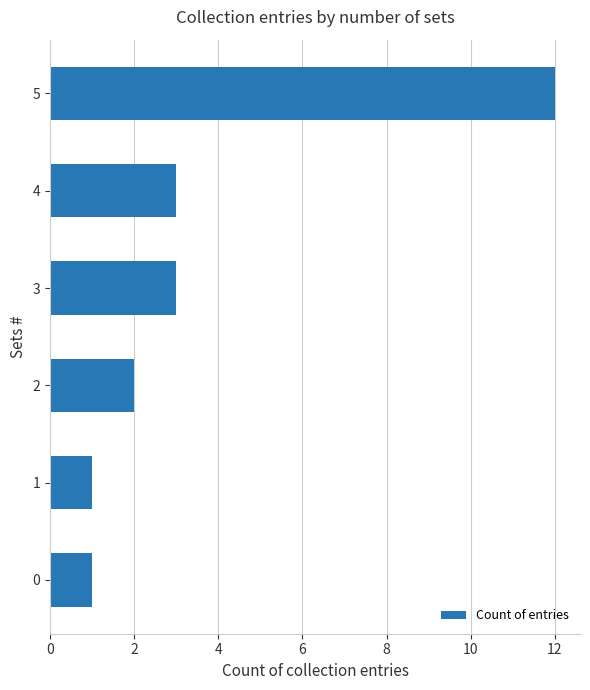

Reading bottom to top, what are all the values shown in this chart?

0=1	1=1	2=2	3=3	4=3	5=12